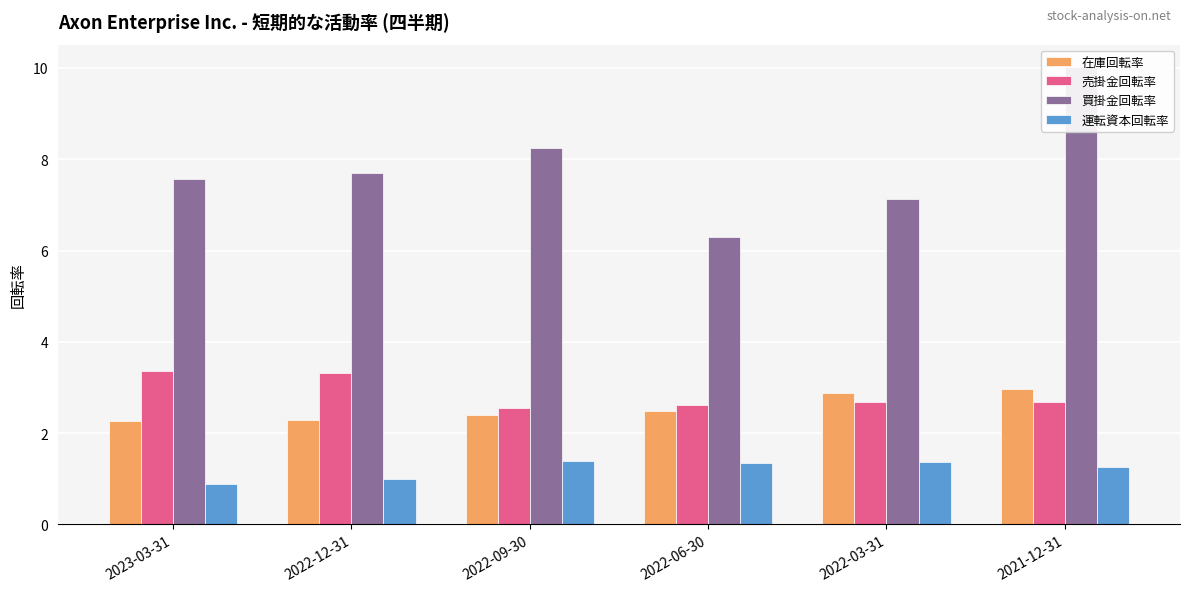

Reading left to right, what are all the values shown in this chart?

在庫回転率: 2.3	2.3	2.4	2.5	2.9	3.0
売掛金回転率: 3.4	3.3	2.6	2.6	2.7	2.7
買掛金回転率: 7.6	7.7	8.2	6.3	7.1	10.0
運転資本回転率: 0.9	1.0	1.4	1.4	1.4	1.2